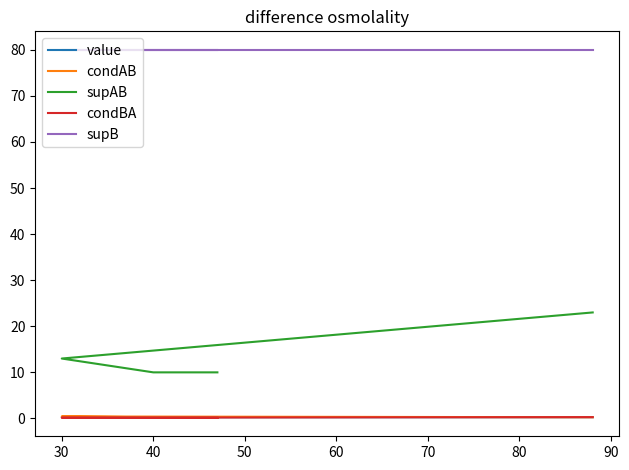

What is the value of the supB point at the 1st from the left?

80.0